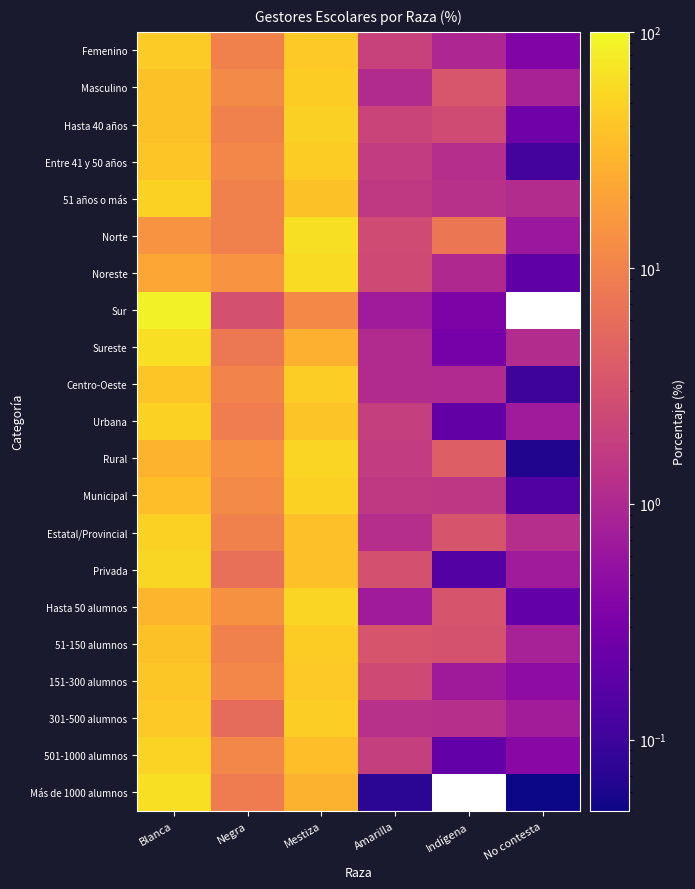

Read the Más de 1000 alumnos value at Blanca.

63.8